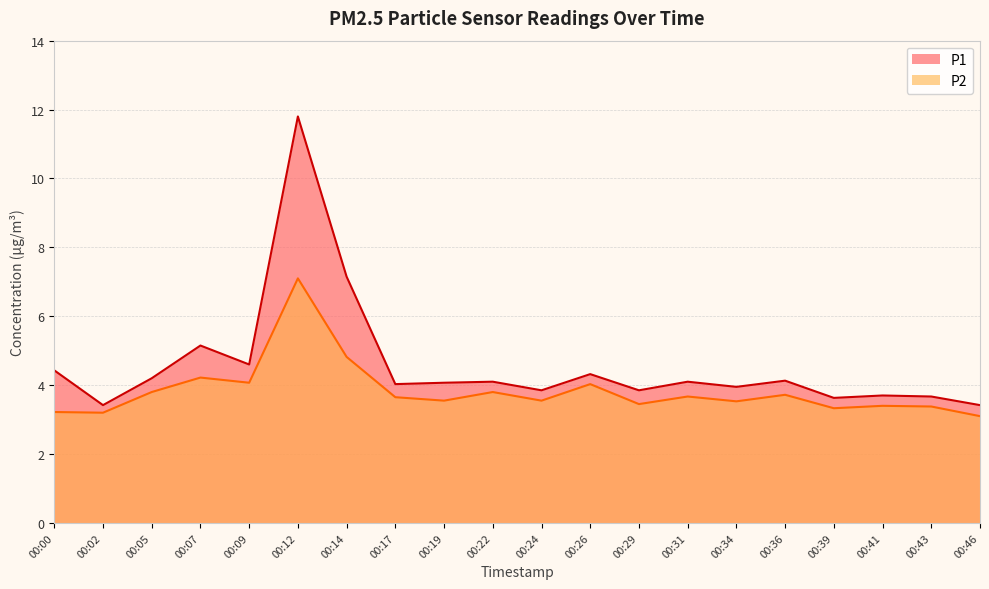

Does the chart display data point markers on the line(s)?

No